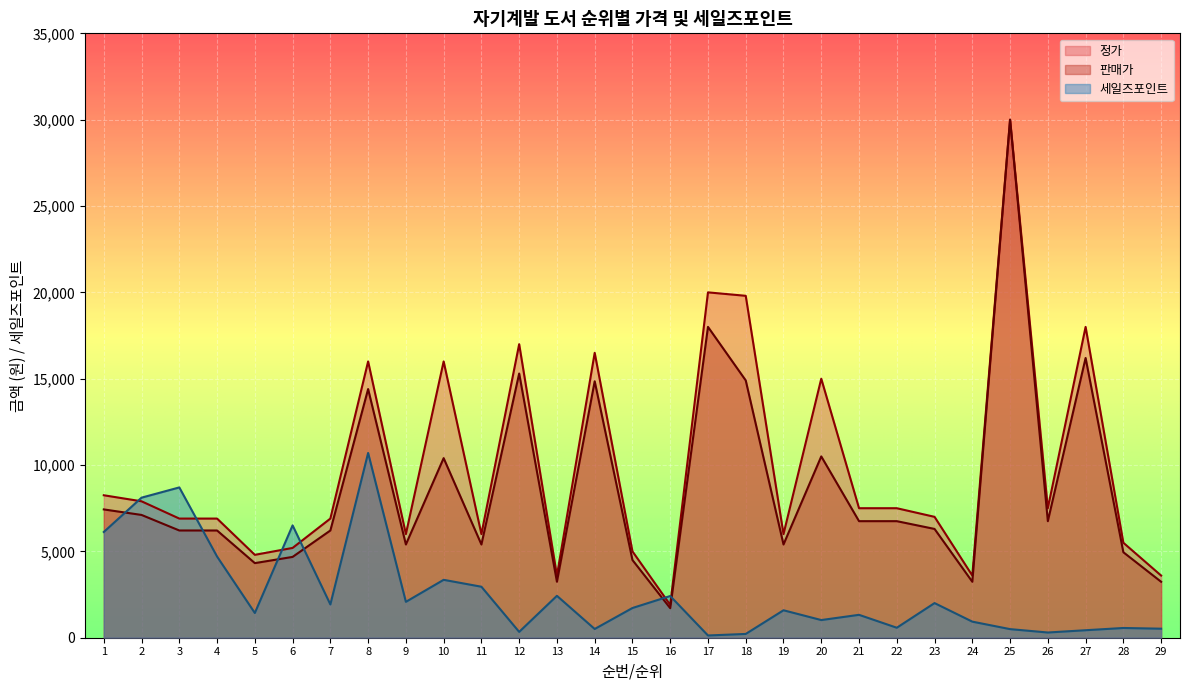

Between 15 and 29, which is larger?

15